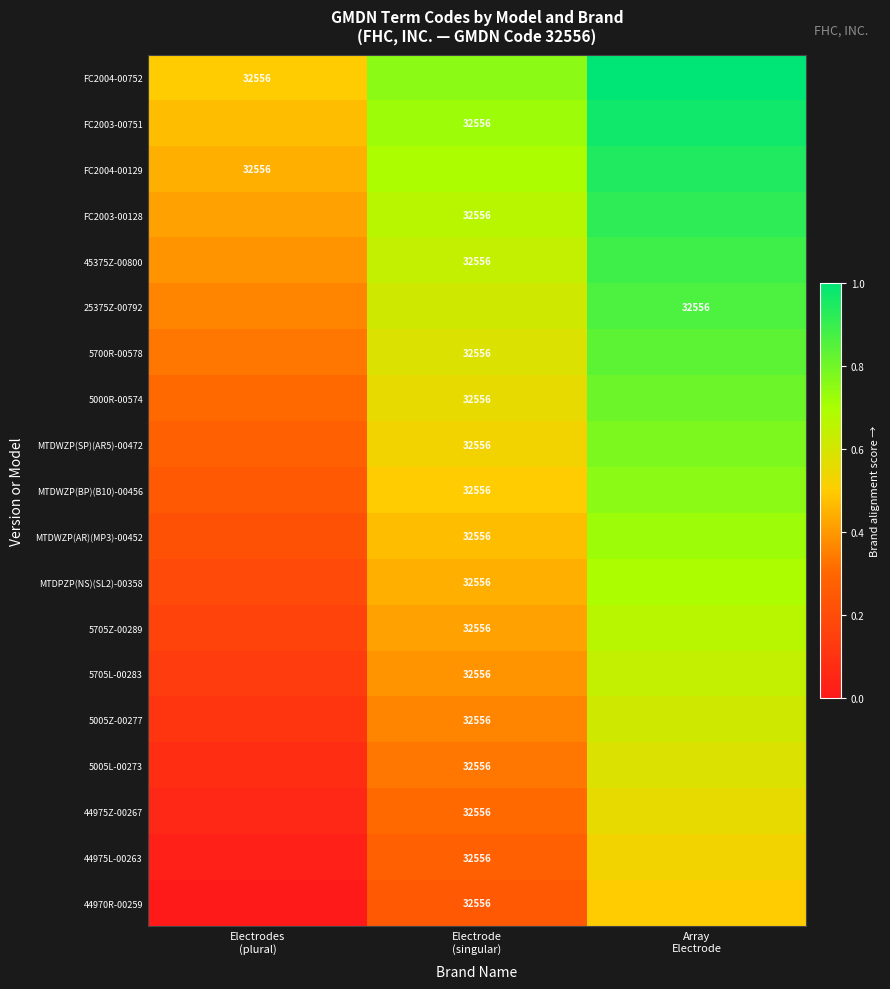

Which label corresponds to the smallest value in the chart?

Electrodes
(plural)